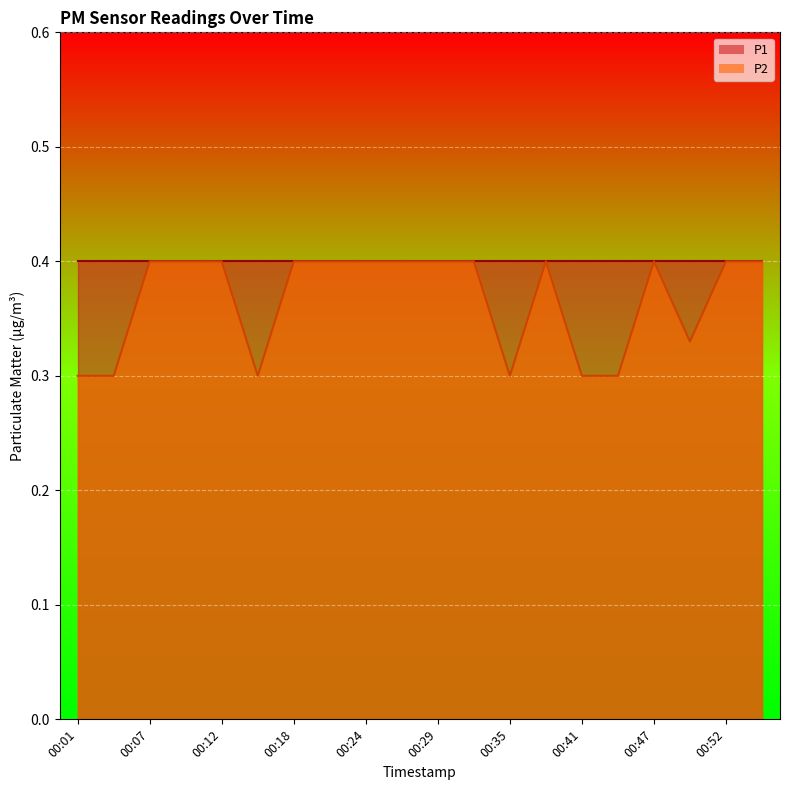

At which category does the data reach its first local peak?

00:38